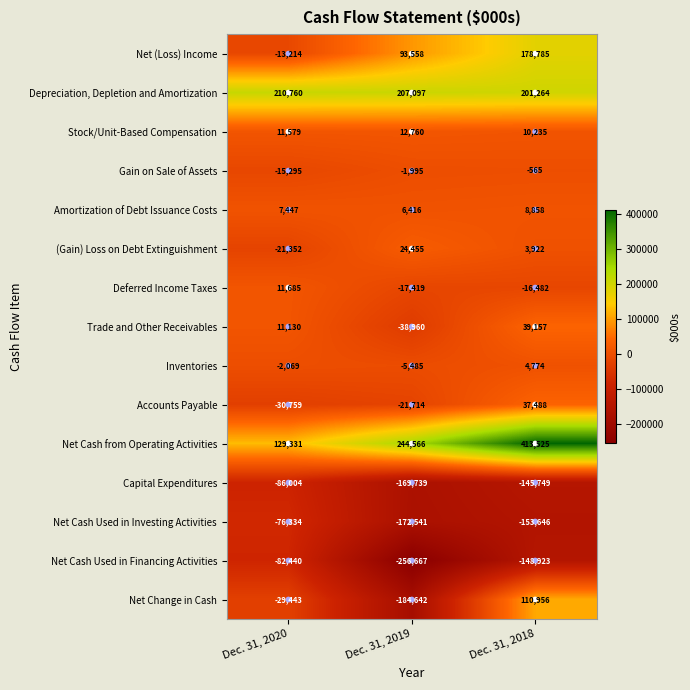

At which category does the chart reach its minimum across all series?

Dec. 31, 2019